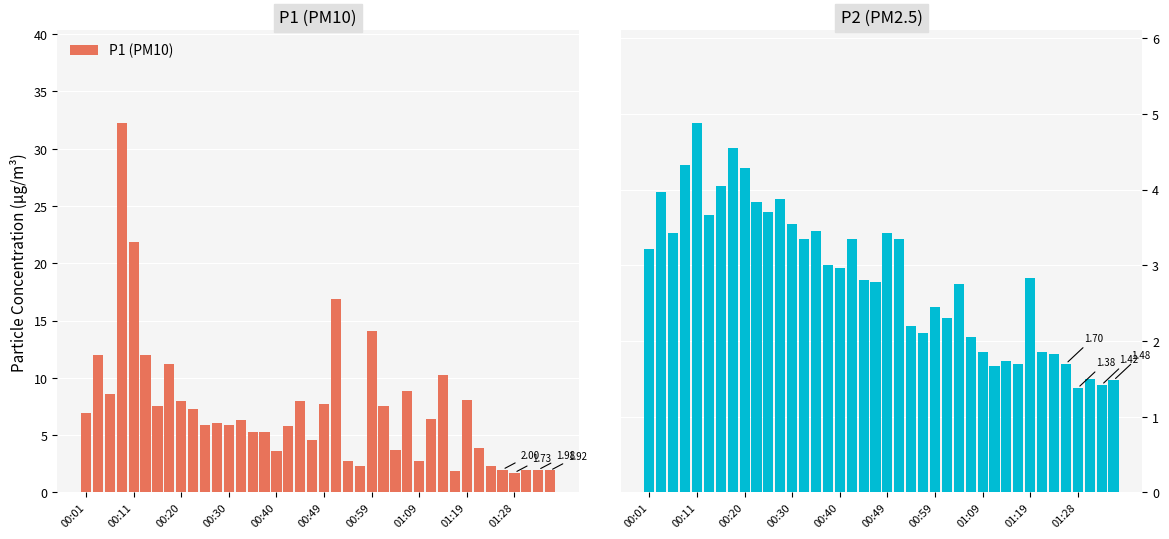

List the series in order of their overall mean, highest first.

P1 (PM10), P2 (PM2.5)